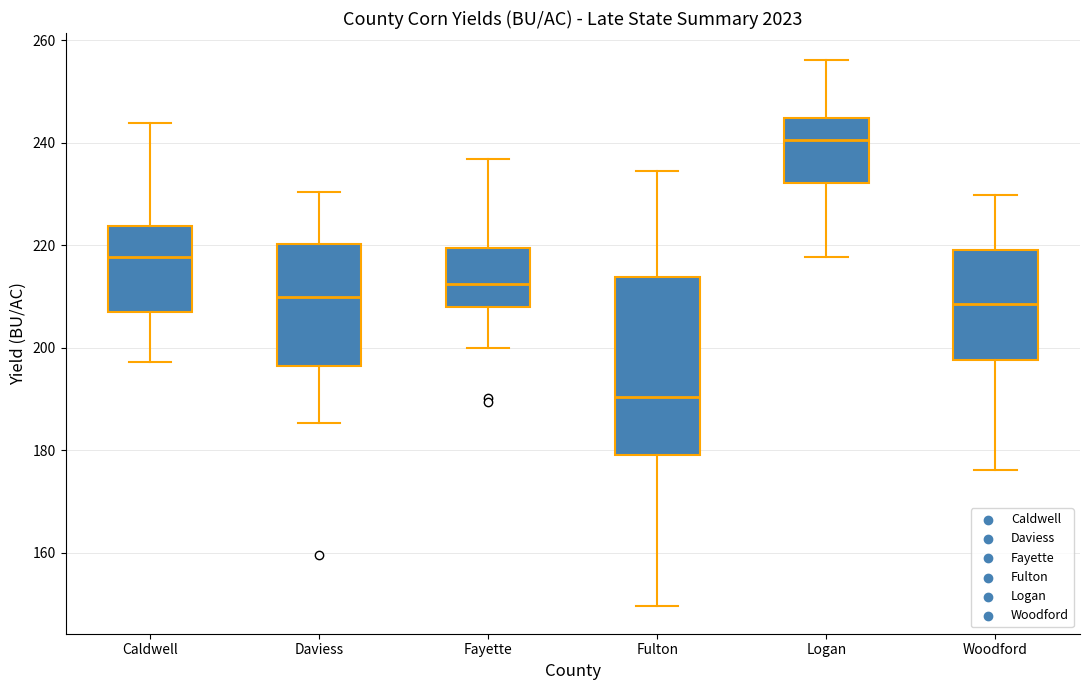

Where does the upper whisker of the box for Fulton end on the y-axis? The values are not printed on the chart, so give them approximately, as read against the axis.

234